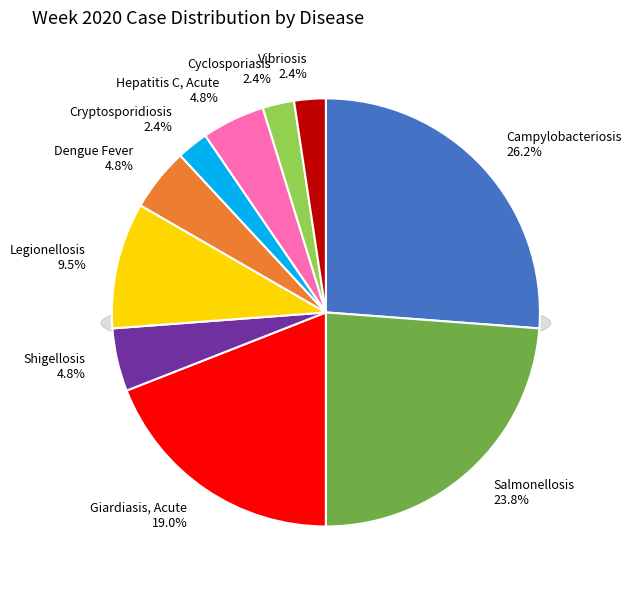

Which has a higher value, Legionellosis or Hepatitis C, Acute?

Legionellosis